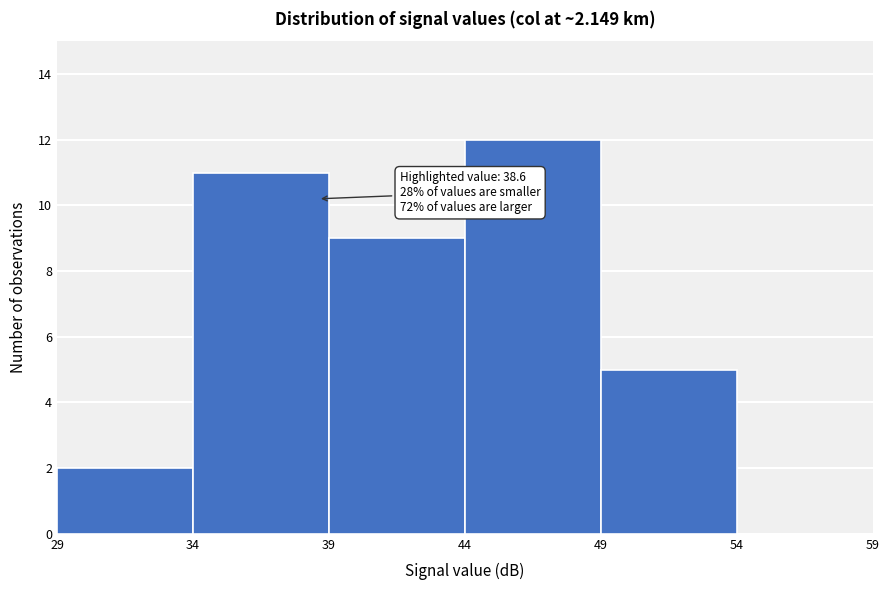

Over which range of the x-axis is the bar tallest?

44 to 49